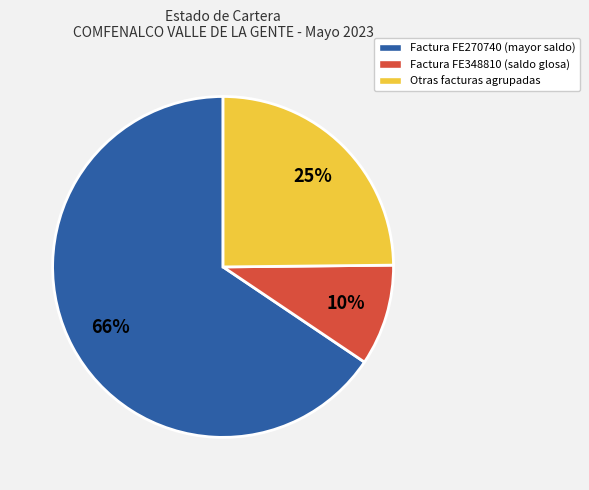

What is the largest slice in the pie chart?

Factura FE270740 (mayor saldo)